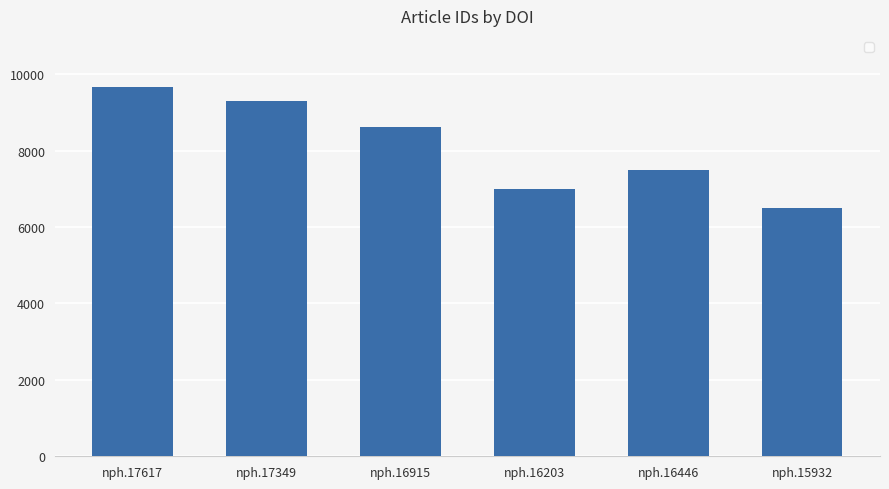

Count the number of data series in this chart.

1